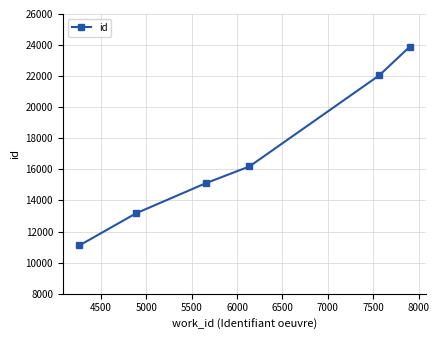

What is the maximum value shown in the chart?

23881